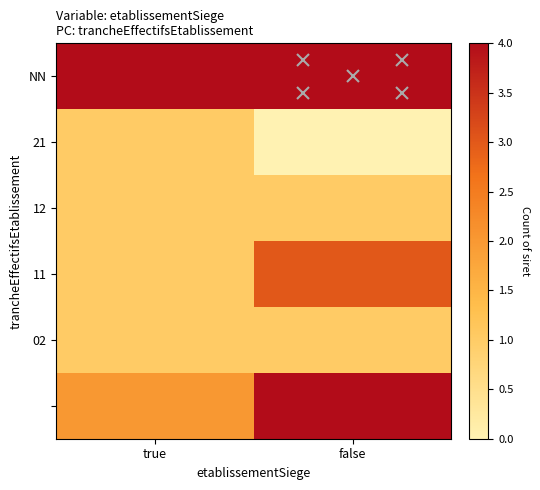

What is the total value across all series at true?

14